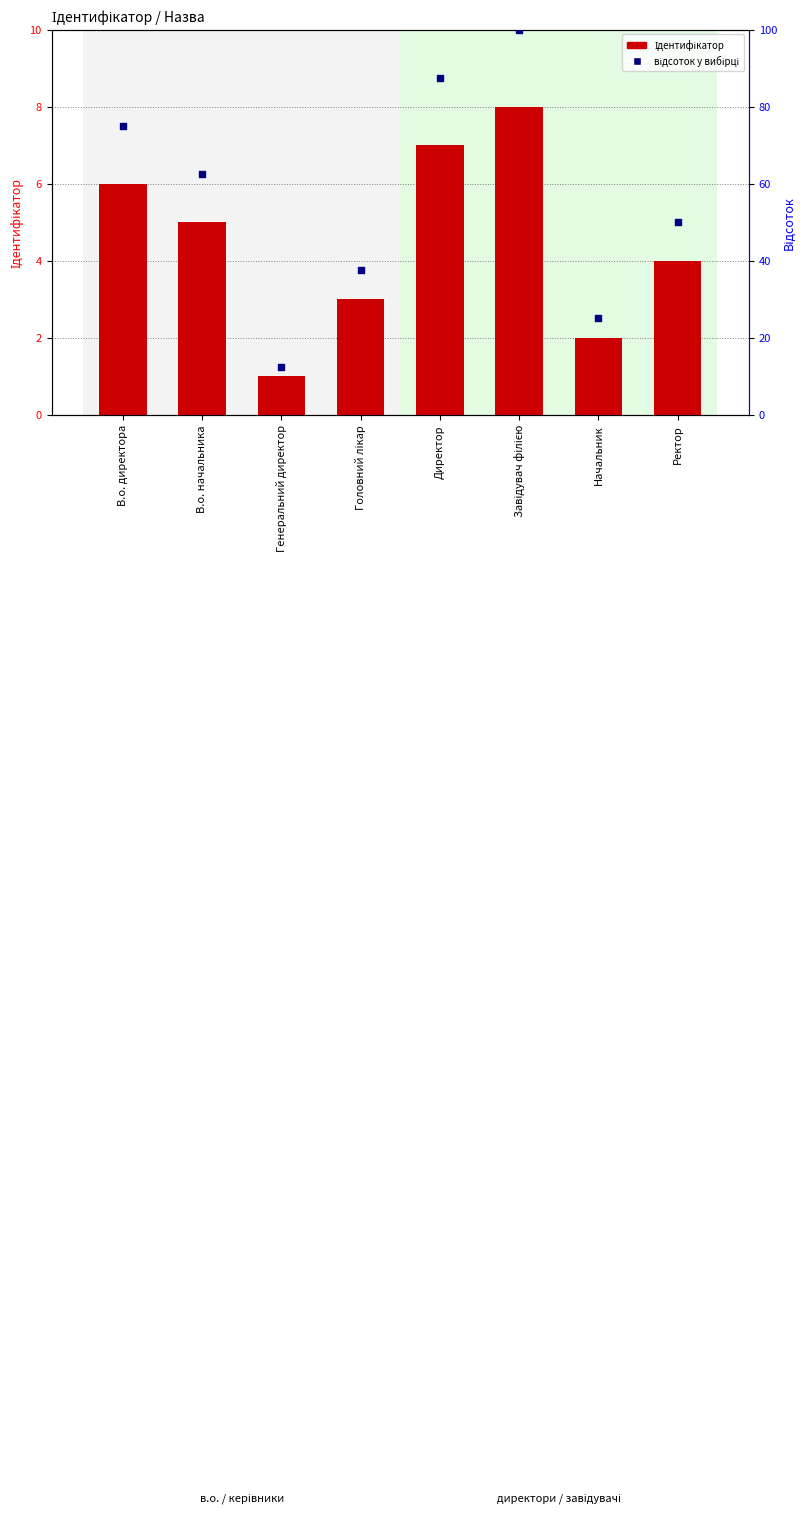

At how many categories does at least one series exceed 78?

2